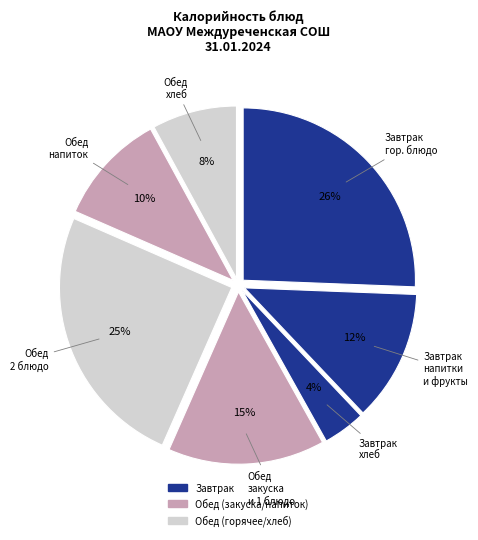

How many slices are in this pie chart?

7